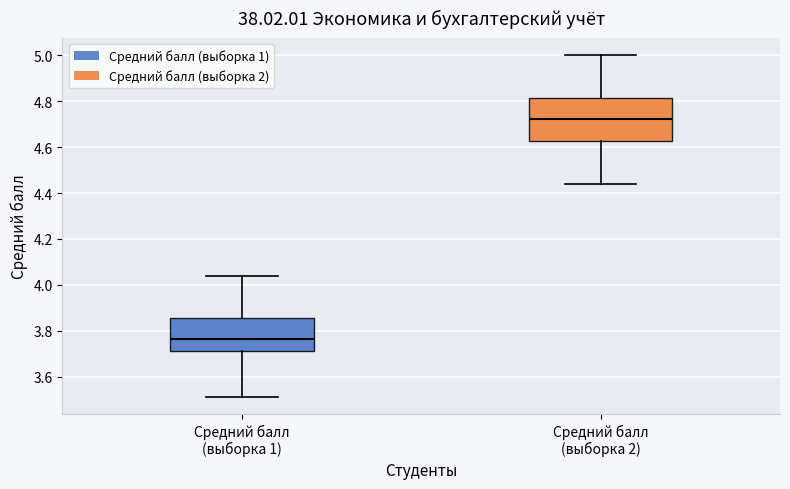

Where does the upper whisker of the box for Средний балл (выборка 1) end on the y-axis? The values are not printed on the chart, so give them approximately, as read against the axis.

4.04